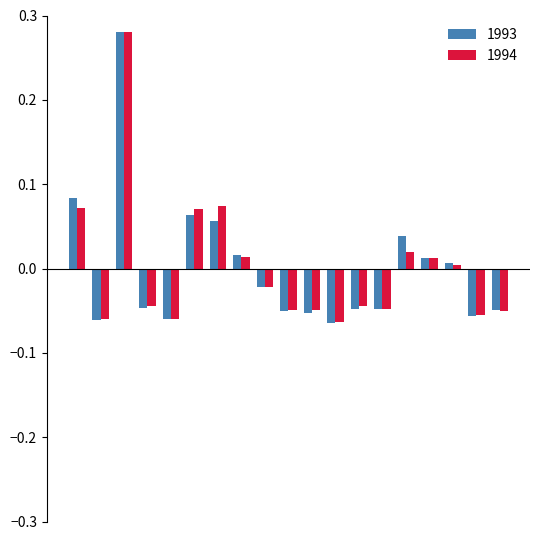

Which series has the widest spread of values?

1993